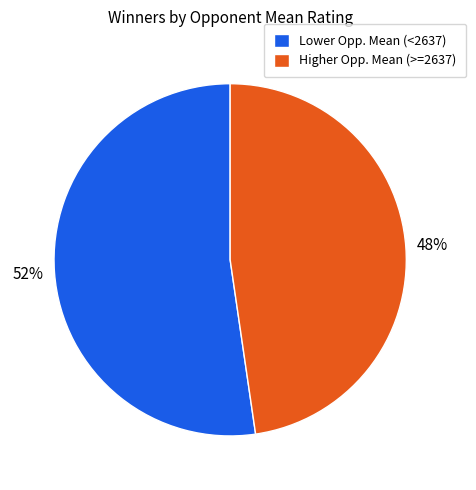

The Lower Opp. Mean (<2637) slice represents 39% of the pie. True or false?

False